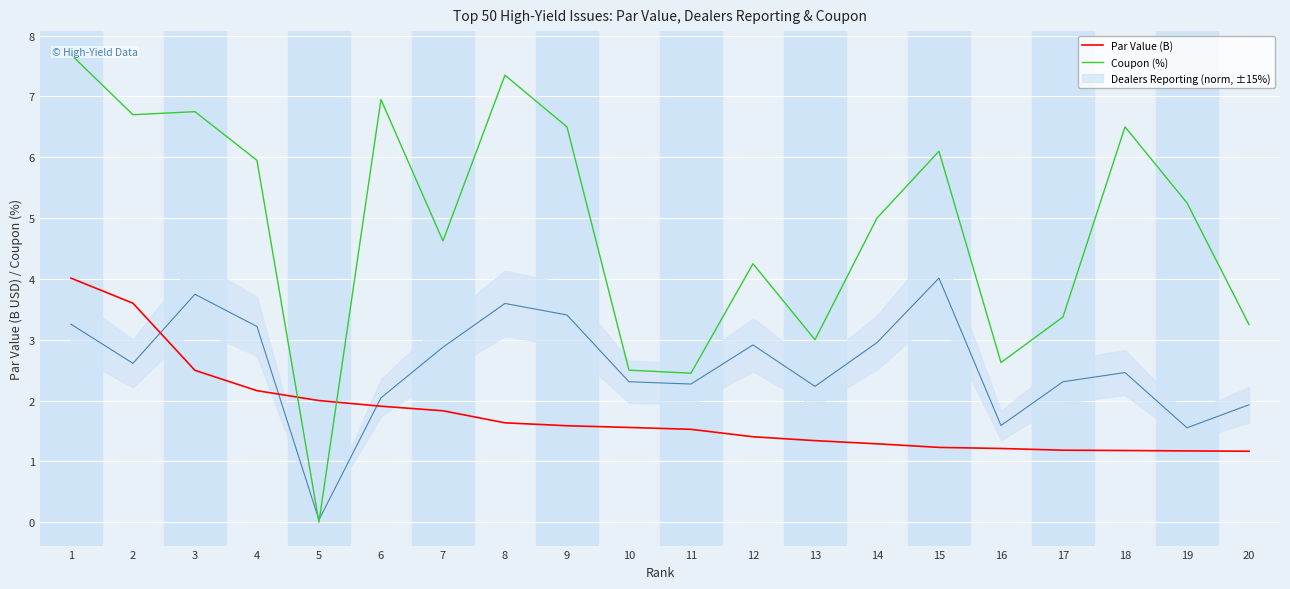

What is the sum of all Coupon (%) values?

96.8